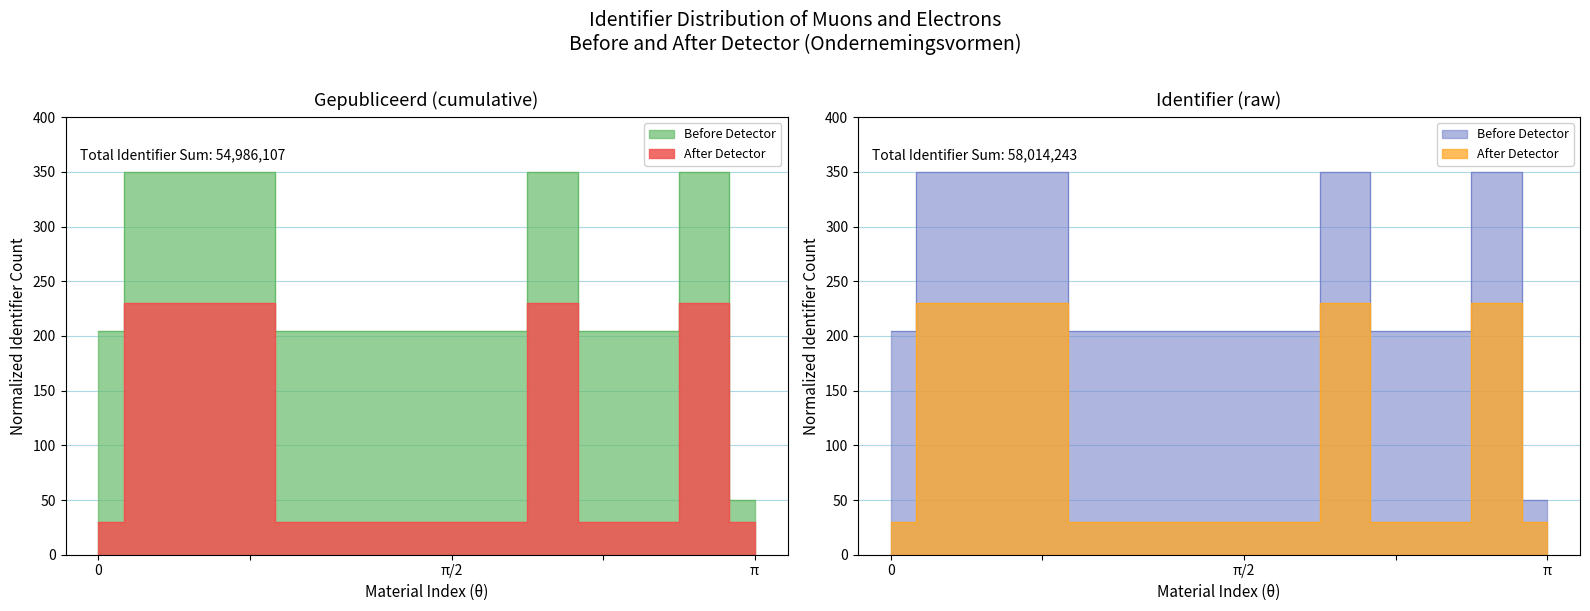

Does the chart have visible grid lines?

Yes